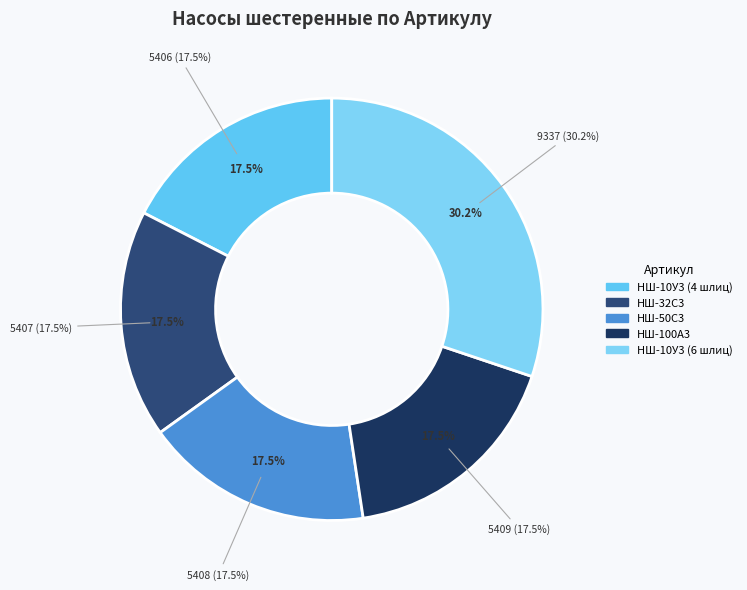

To the nearest percent, what is the difference between the НШ-50С3 and НШ-10У3 (6 шлиц) slice percentages?

13%